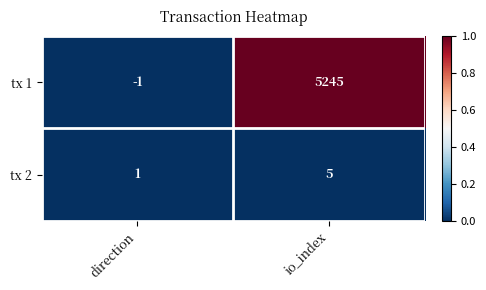

What is the spread (max minus min) of values at io_index?

5240